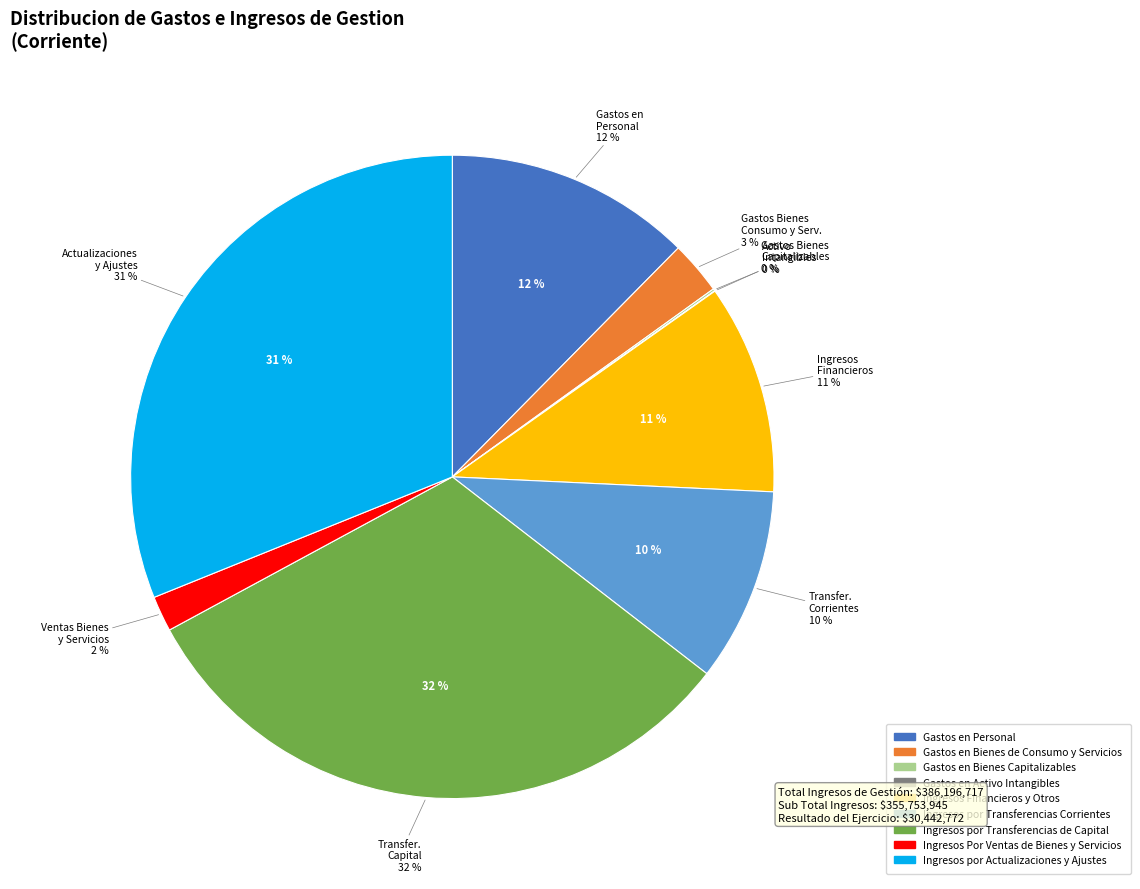

How many segments does this pie chart have?

9